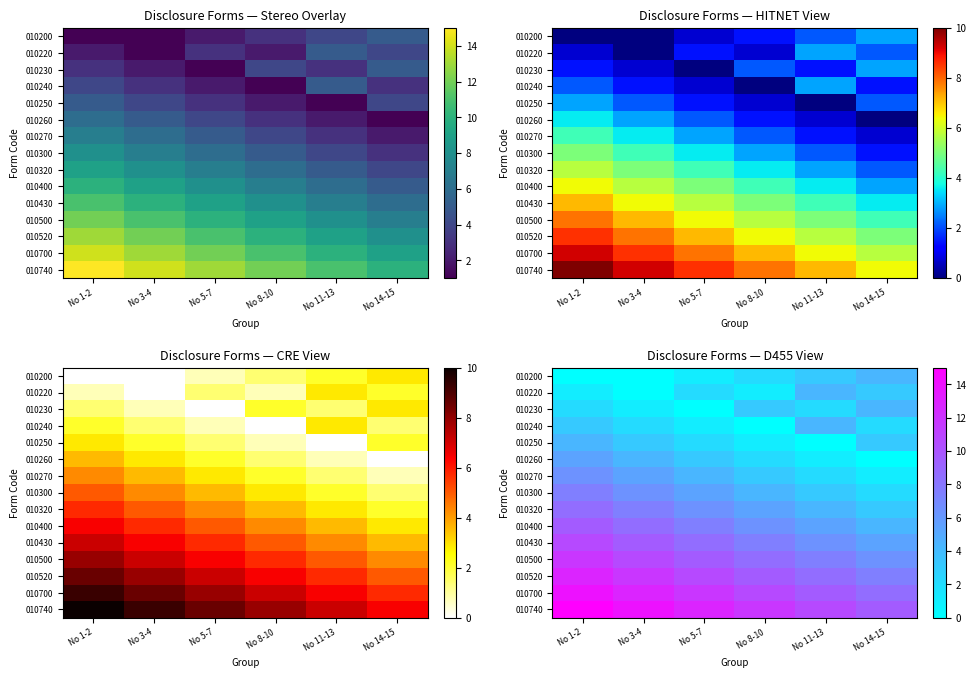

Which label corresponds to the largest value in the chart?

No 1-2